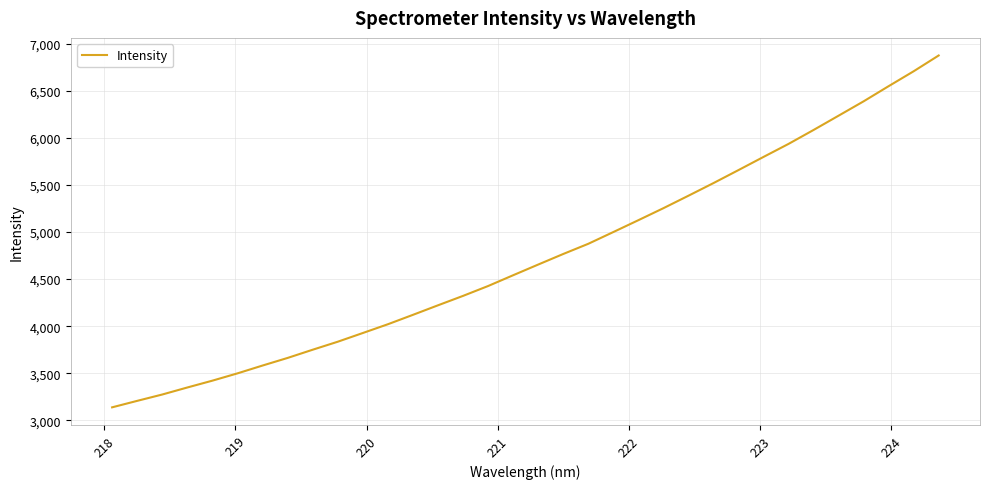

What is the difference between the maximum and minimum values?

3735.5